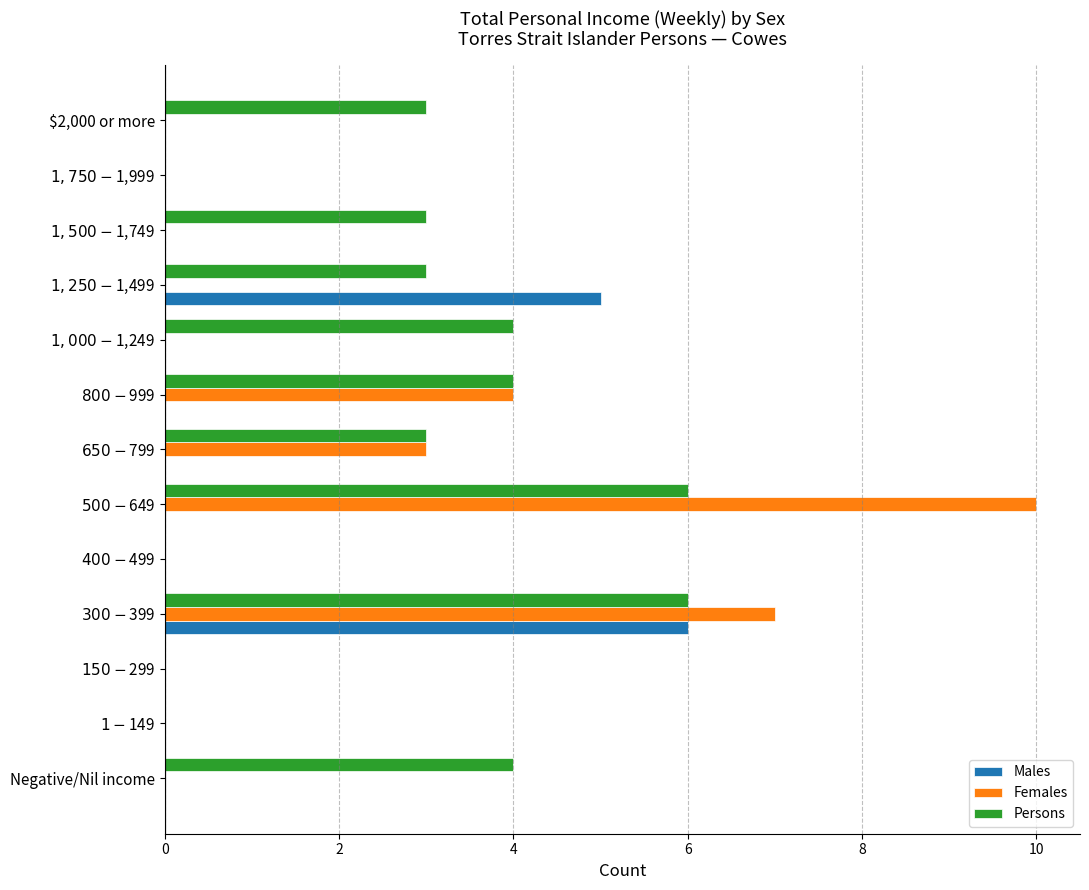

What is the maximum value shown in the chart?

10